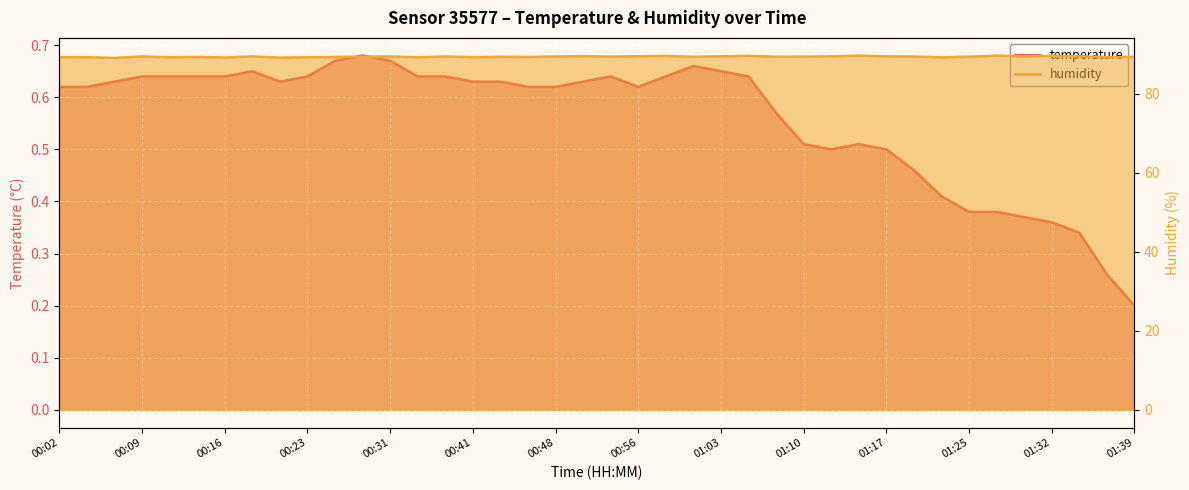

Reading left to right, list all the values displayed in this chart.

temperature: 00:02=0.6	00:04=0.6	00:06=0.6	00:09=0.6	00:11=0.6	00:14=0.6	00:16=0.6	00:19=0.7	00:21=0.6	00:23=0.6	00:26=0.7	00:28=0.7	00:31=0.7	00:34=0.6	00:39=0.6	00:41=0.6	00:43=0.6	00:46=0.6	00:48=0.6	00:51=0.6	00:53=0.6	00:56=0.6	00:58=0.6	01:00=0.7	01:03=0.7	01:05=0.6	01:08=0.6	01:10=0.5	01:13=0.5	01:15=0.5	01:17=0.5	01:20=0.5	01:22=0.4	01:25=0.4	01:27=0.4	01:30=0.4	01:32=0.4	01:34=0.3	01:37=0.3	01:39=0.2
humidity: 00:02=89.3	00:04=89.3	00:06=89.1	00:09=89.5	00:11=89.3	00:14=89.4	00:16=89.2	00:19=89.5	00:21=89.2	00:23=89.3	00:26=89.4	00:28=89.4	00:31=89.5	00:34=89.3	00:39=89.5	00:41=89.3	00:43=89.4	00:46=89.4	00:48=89.5	00:51=89.6	00:53=89.4	00:56=89.5	00:58=89.6	01:00=89.4	01:03=89.5	01:05=89.7	01:08=89.4	01:10=89.4	01:13=89.5	01:15=89.7	01:17=89.5	01:20=89.5	01:22=89.3	01:25=89.4	01:27=89.7	01:30=89.5	01:32=89.7	01:34=89.5	01:37=89.3	01:39=89.4